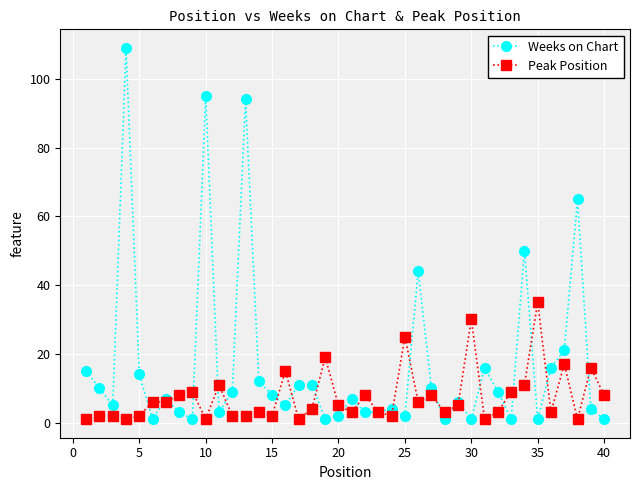

True or false: Weeks on Chart has more than 0 points higher than both neighbors.

True